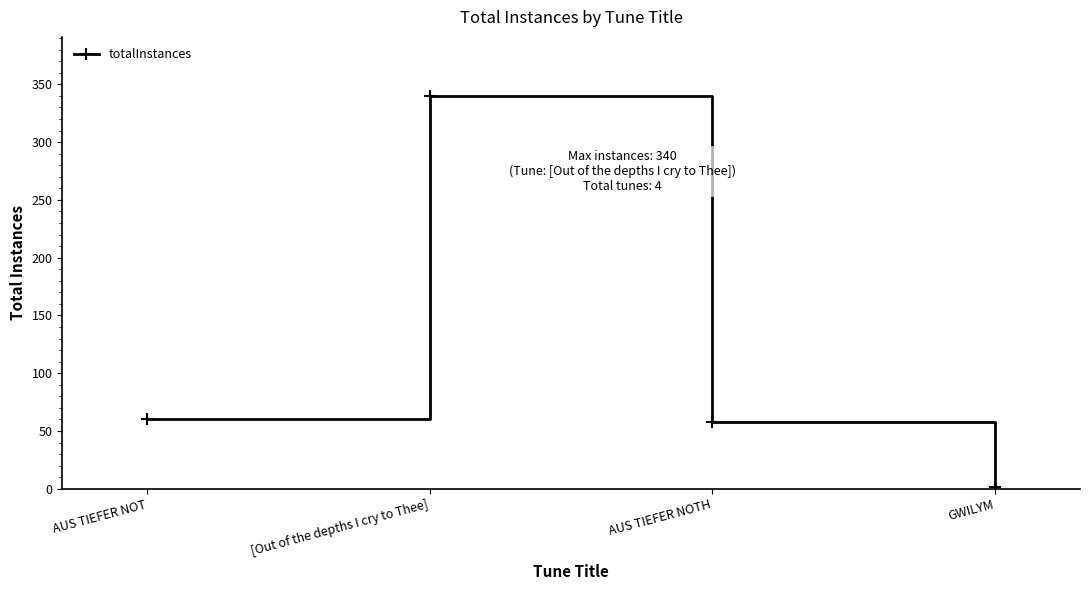

Reading left to right, what are all the values shown in this chart?

60	340	58	2